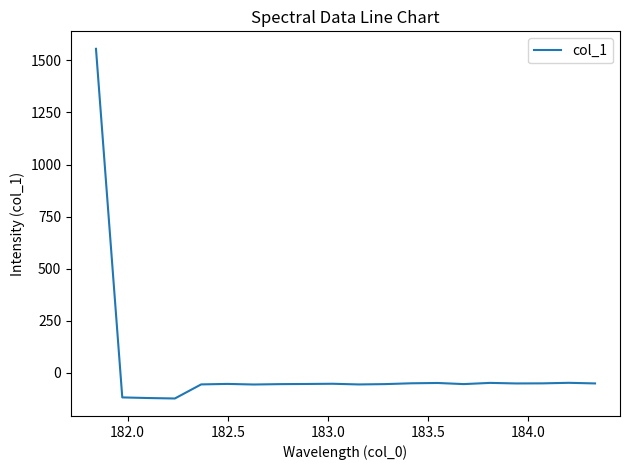

What is the smallest value displayed?

-122.9